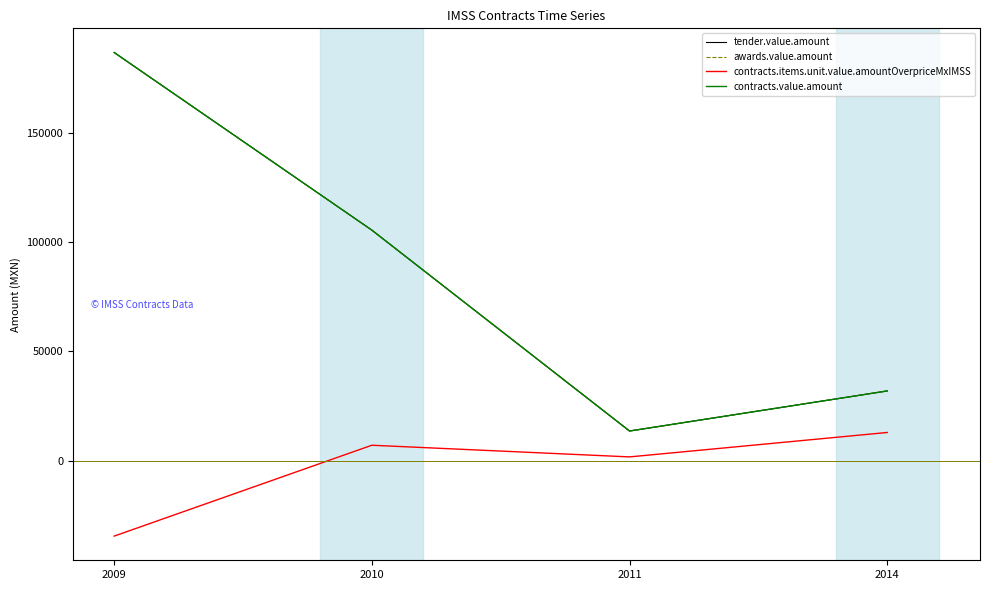

At how many categories does at least one series exceed 101926?

2